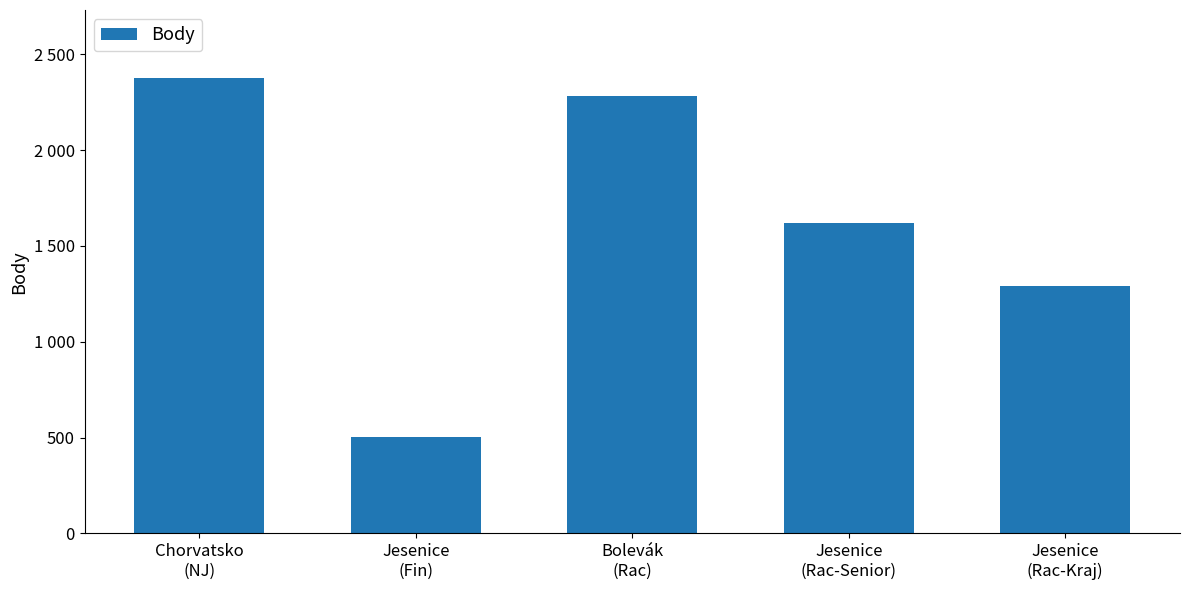

What is the value of the 4th bar from the left?

1621